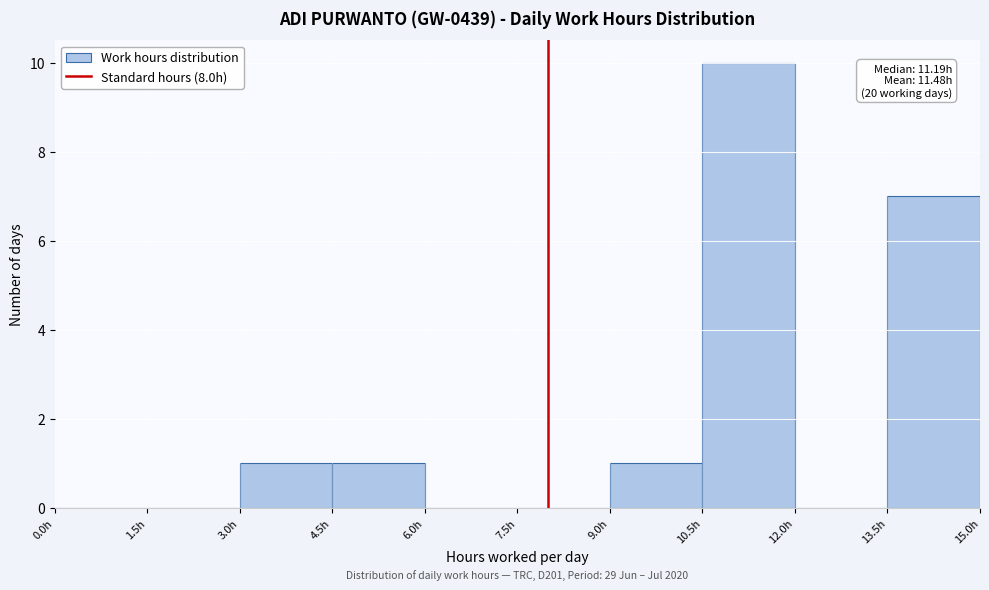

Over which range of the x-axis is the bar tallest?

10.5 to 12.0